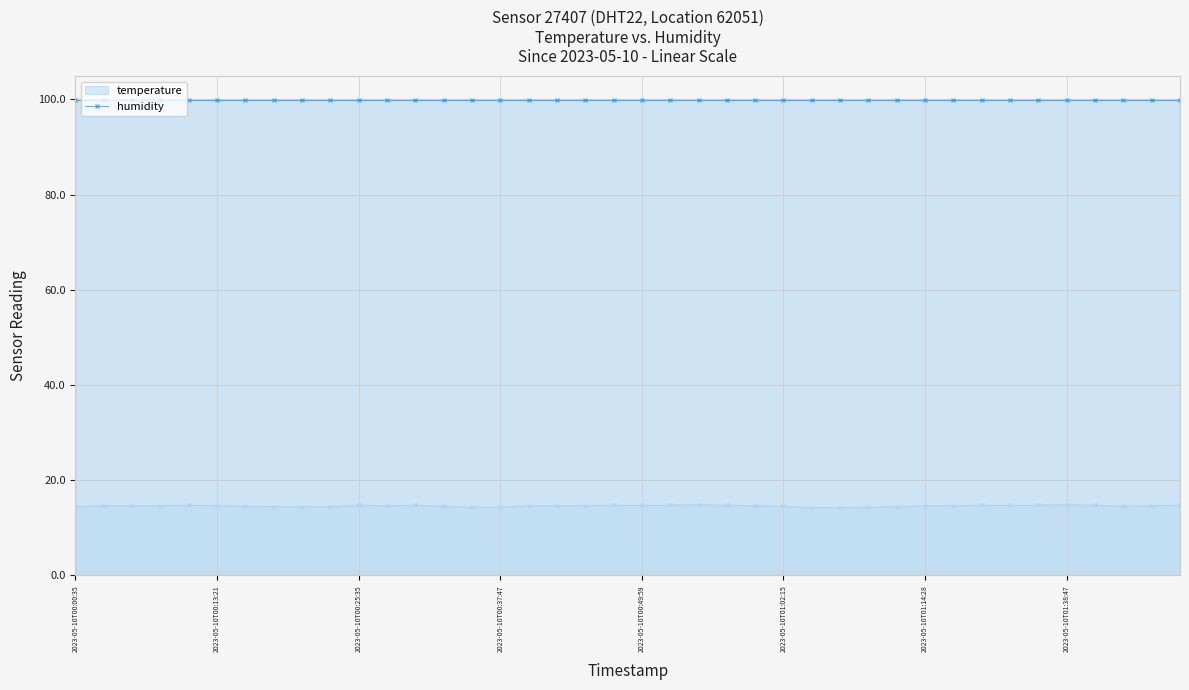

What is the difference between the values at 2023-05-10T00:08:22 and 2023-05-10T00:10:55?

0.1